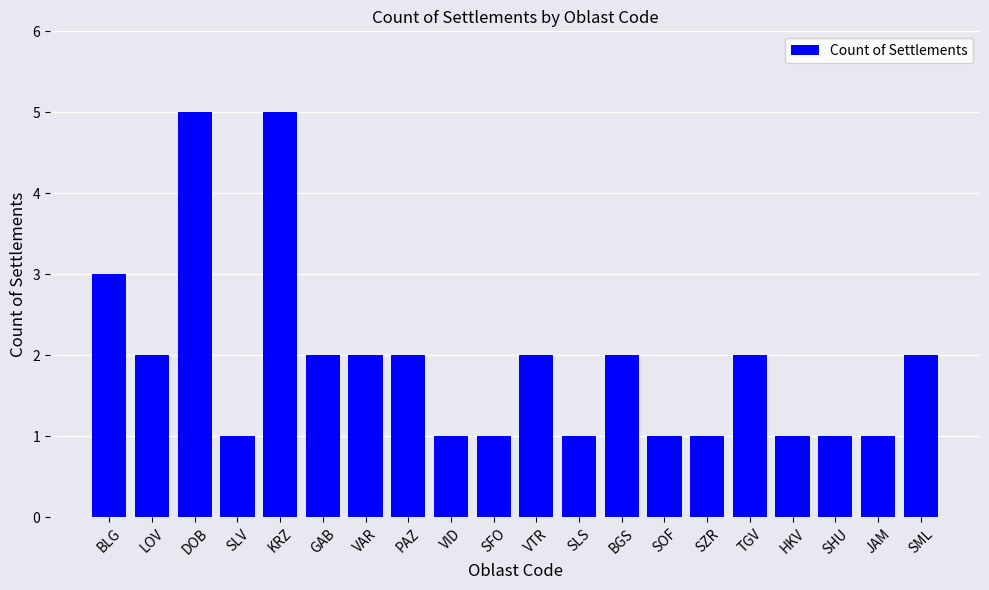

What is the change in value from VTR to JAM?

-1